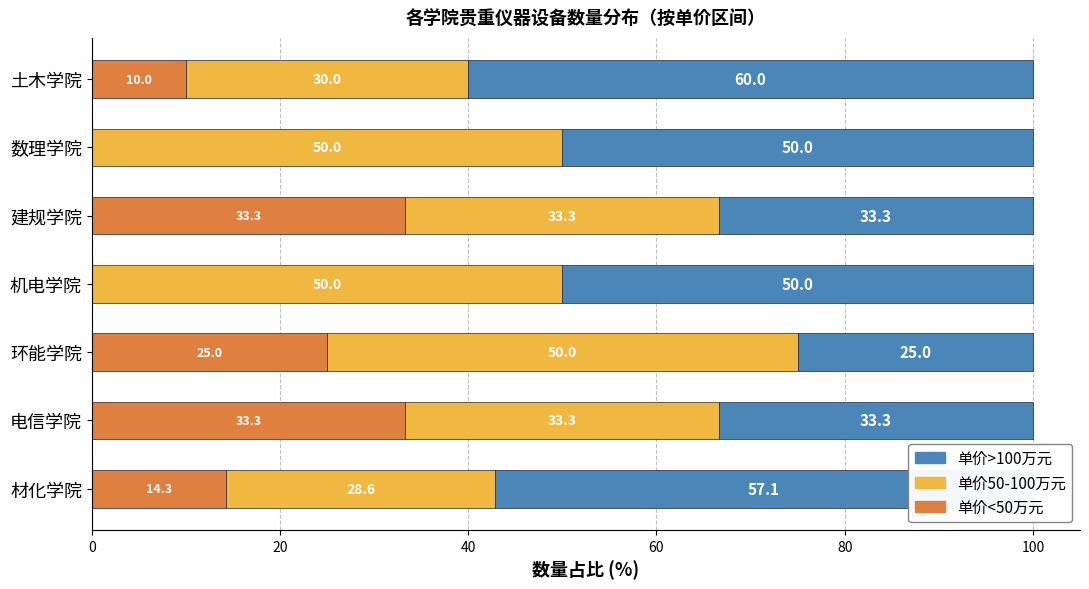

What is the total value across all series at 材化学院?

100.0